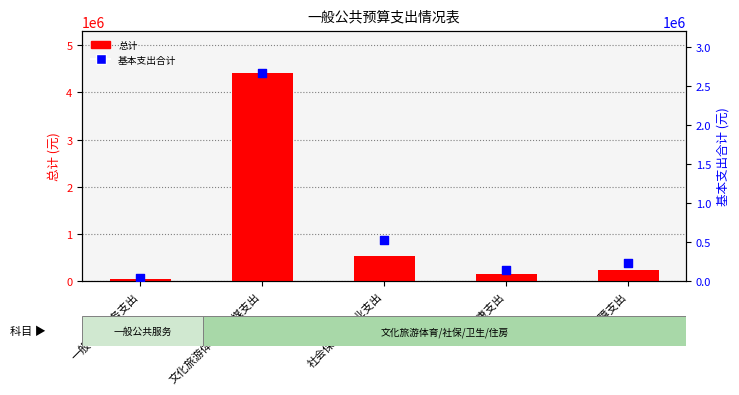

Which series has the largest total across all categories?

总计